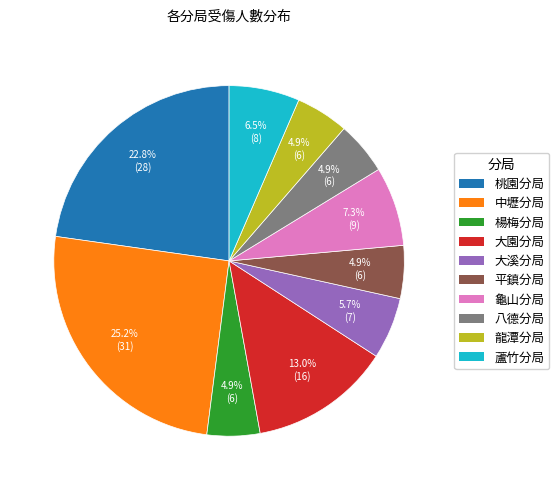

The 中壢分局 slice represents 34% of the pie. True or false?

False